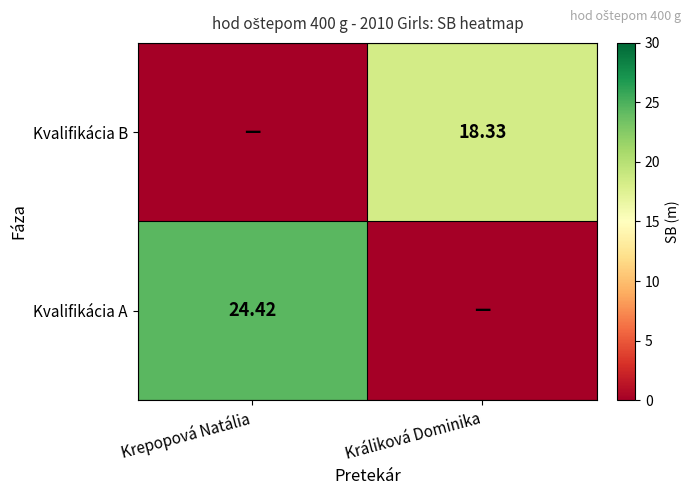

At which category does the chart reach its minimum across all series?

Králiková Dominika